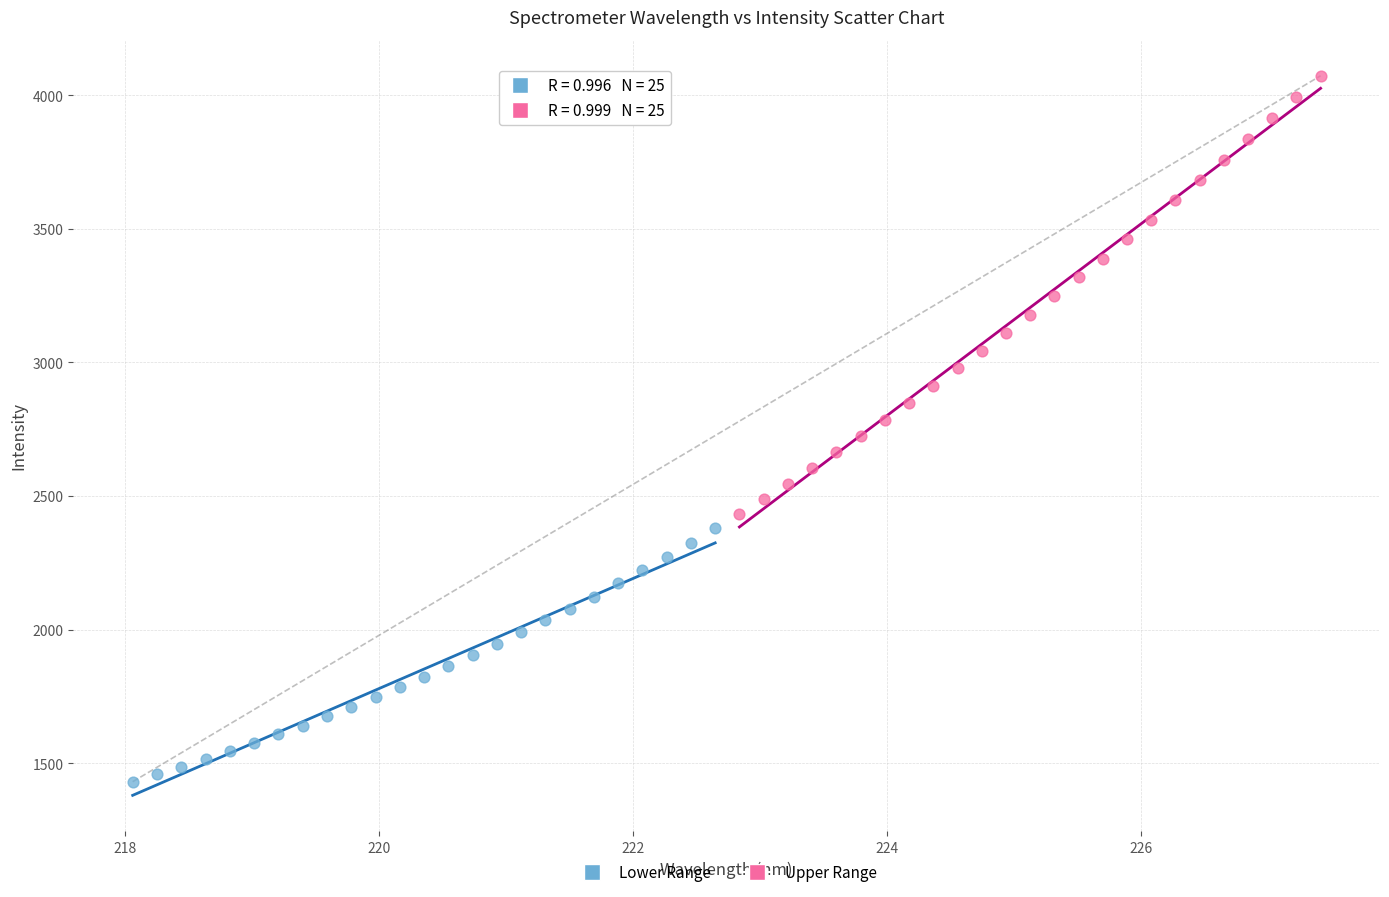

Which series has the widest spread of Y values?

Upper Range